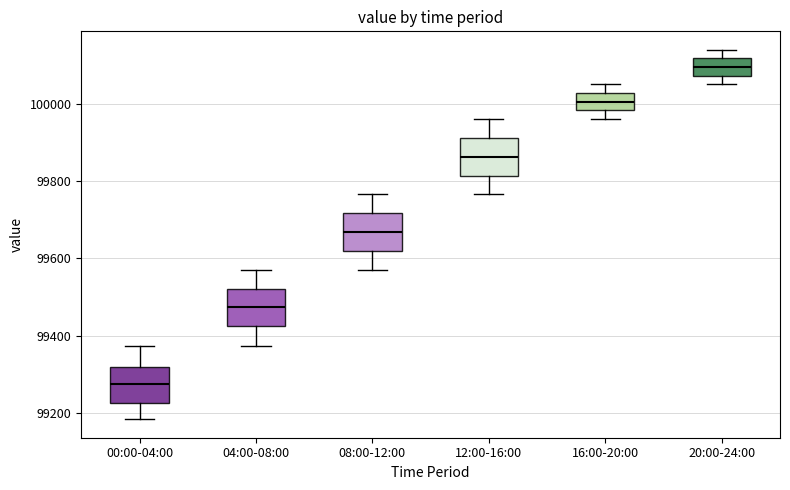

Which box's median line is the lowest?

00:00-04:00